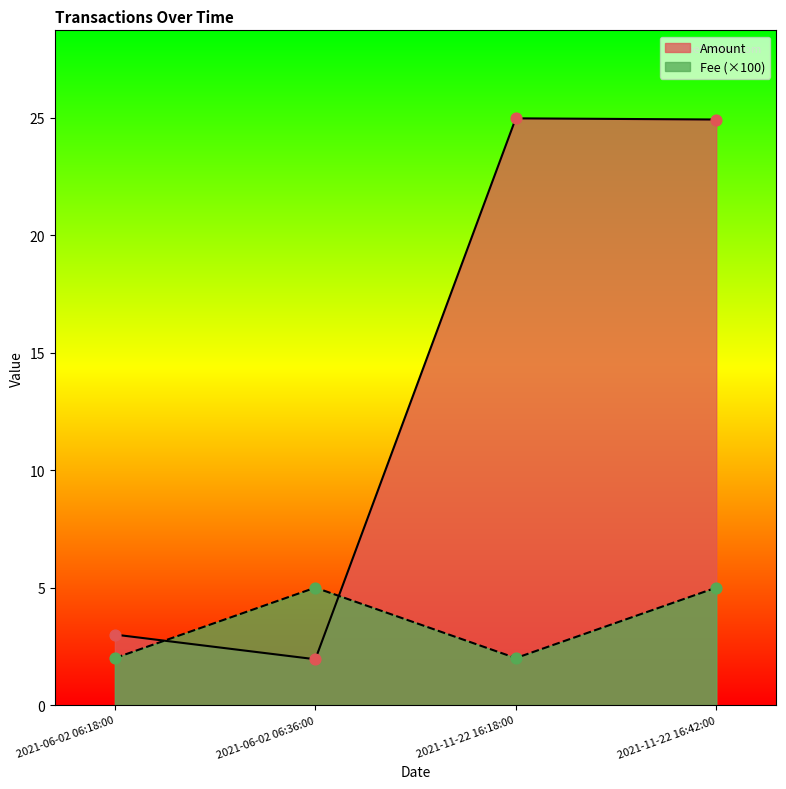

What are all the series names shown in the legend?

Amount, Fee